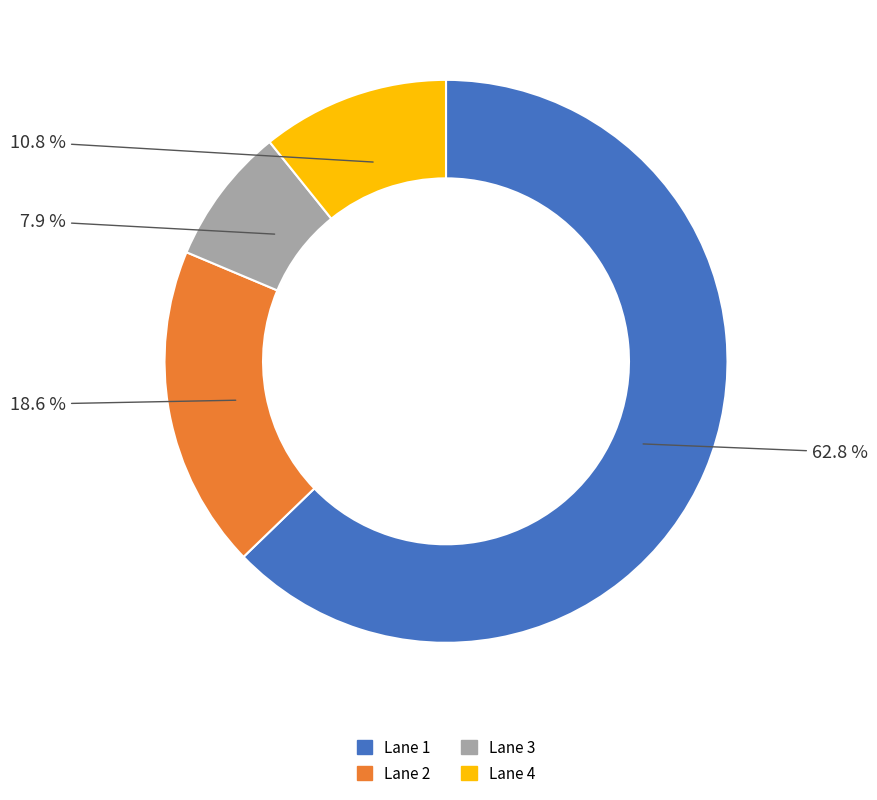

Is there a majority slice in this chart?

Yes